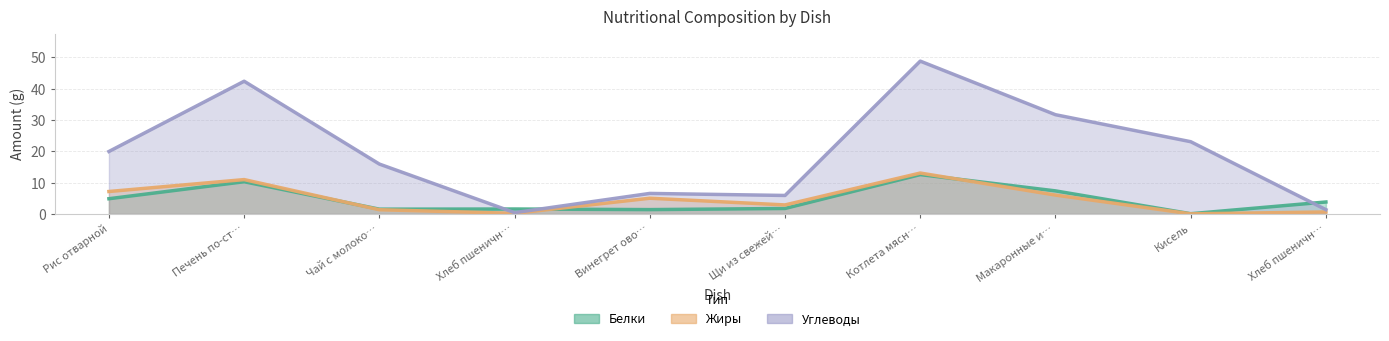

Rank the categories by Углеводы value from highest to lowest.

Котлета мясн…, Печень по-ст…, Макаронные и…, Кисель, Рис отварной, Чай с молоко…, Винегрет ово…, Щи из свежей…, Хлеб пшеничн…, Хлеб пшеничн…